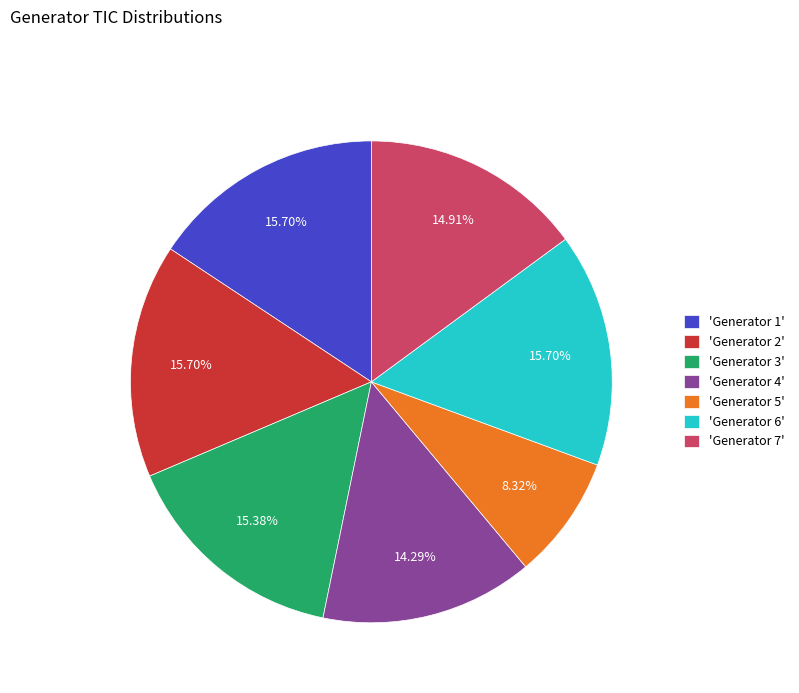

Do 'Generator 5' and 'Generator 1' together represent more than half of the pie?

No